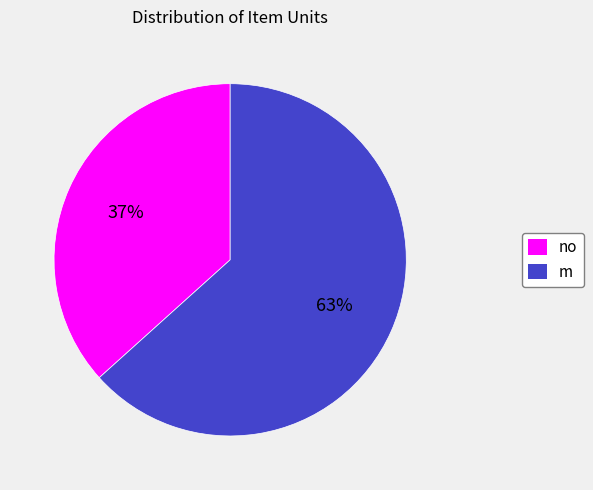

Is there a majority slice in this chart?

Yes